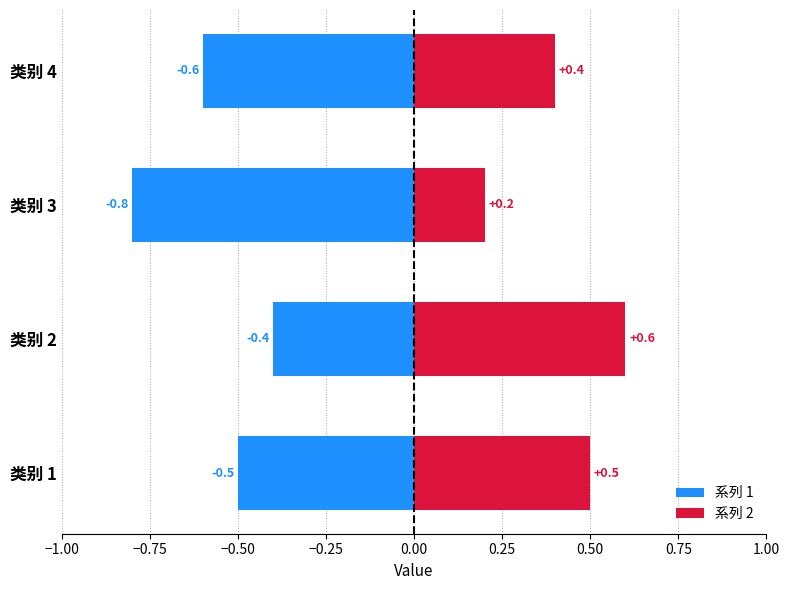

What are all the series names shown in the legend?

系列 1, 系列 2